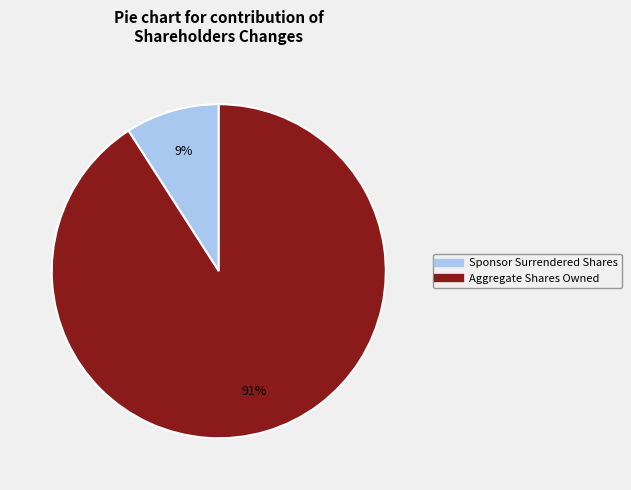

To the nearest percent, what is the difference between the largest and smallest slice percentages?

82%